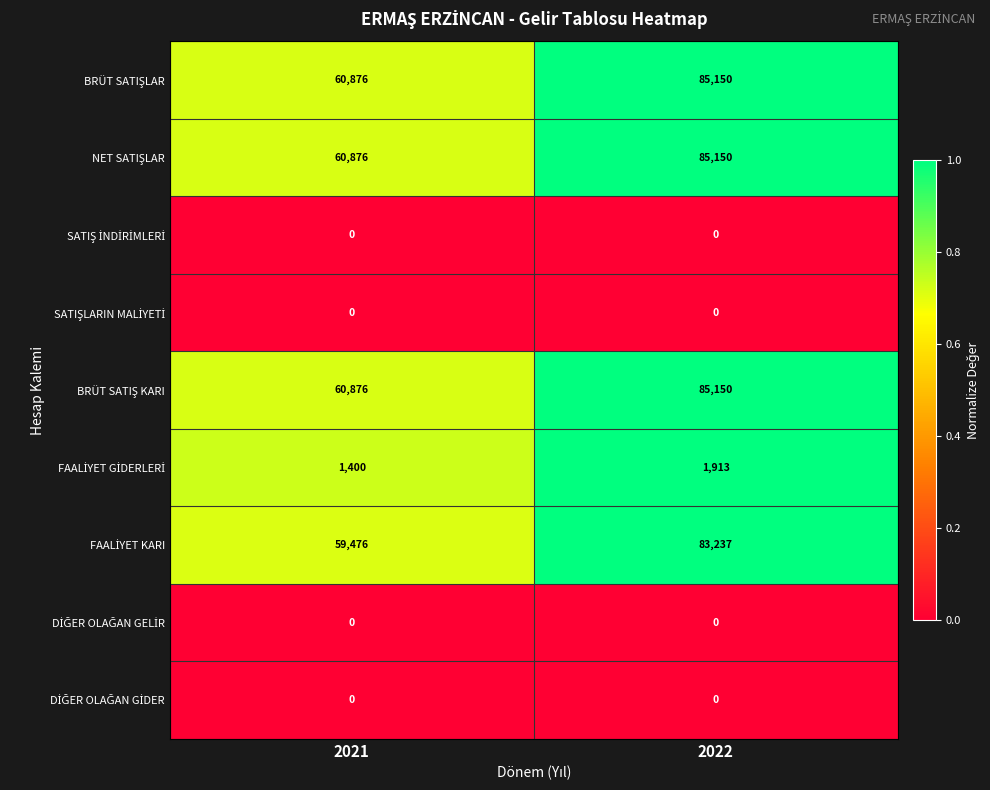

Which category has the highest value across all series?

2022